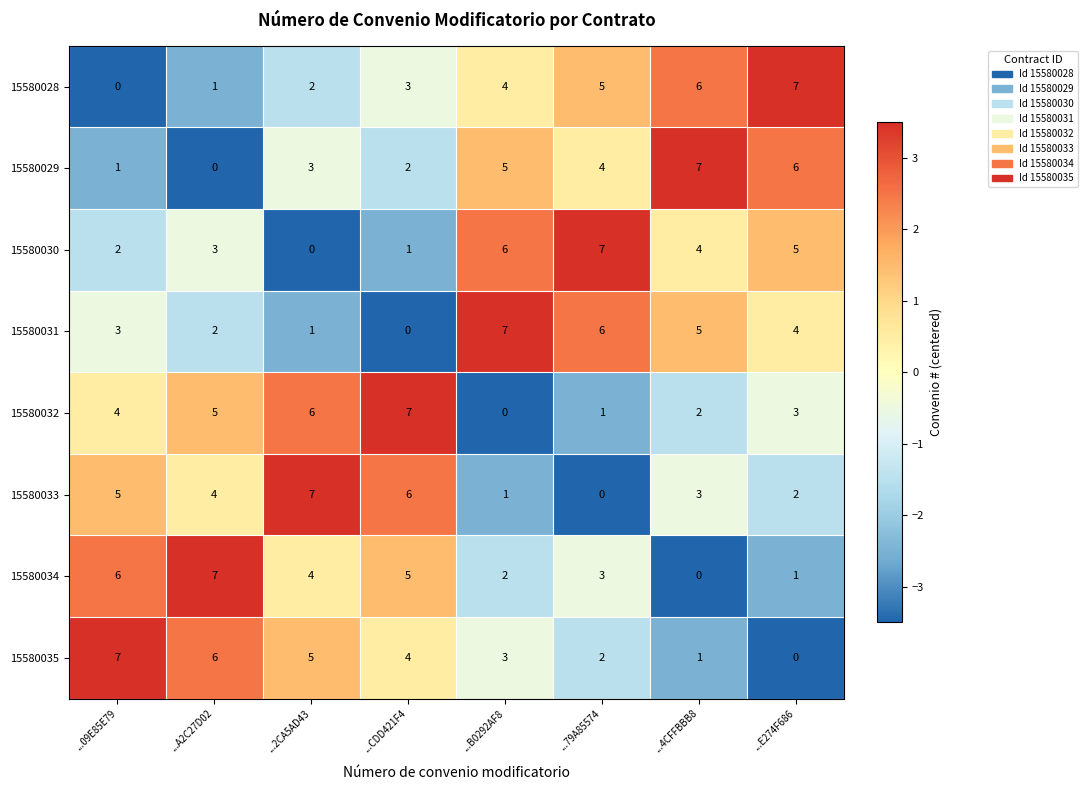

What is the highest value of the 15580030 series?

7